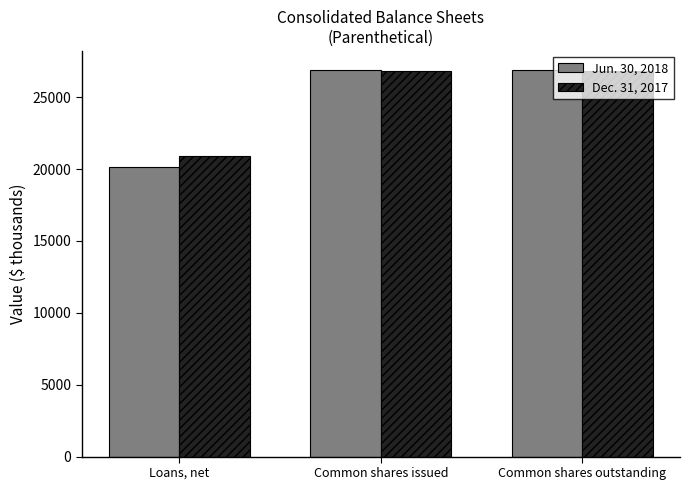

How many bars are there in total?

6